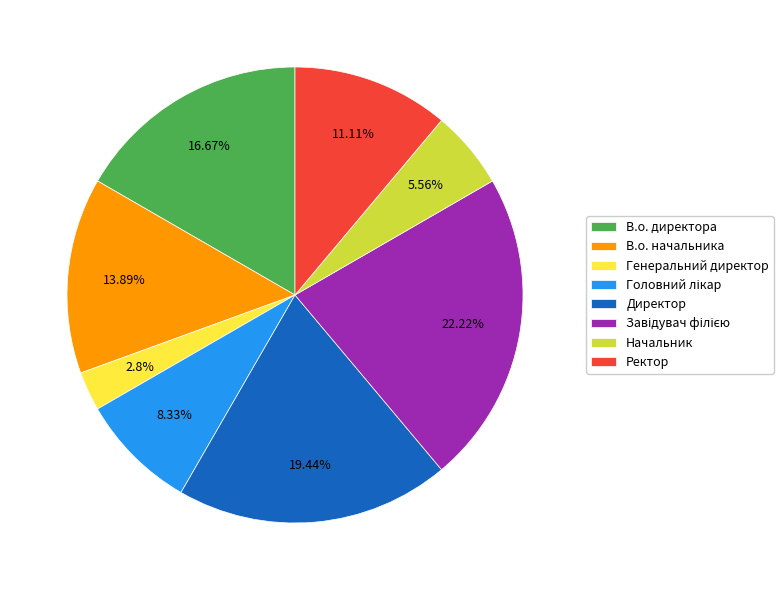

Which slice is the smallest?

Генеральний директор